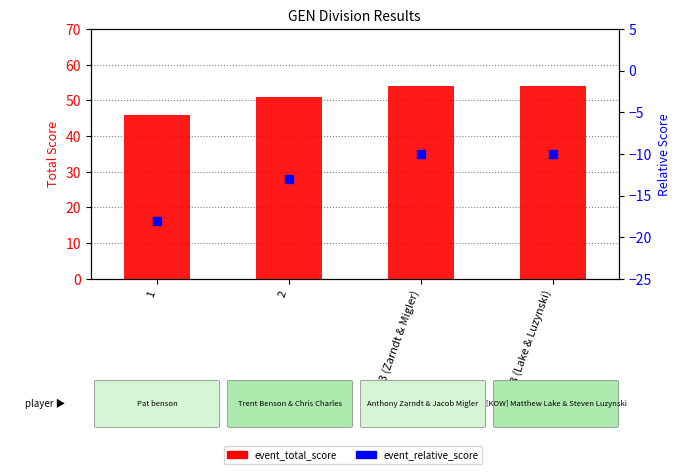

Which series has the largest Y range (max minus min)?

event_total_score